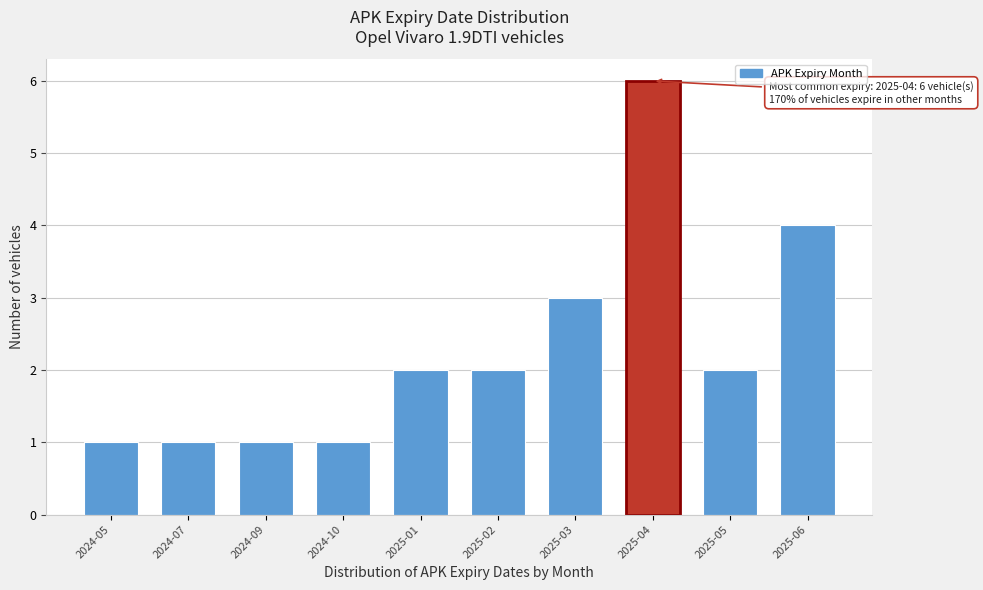

Reading left to right, extract all data points from this chart.

1	1	1	1	2	2	3	6	2	4